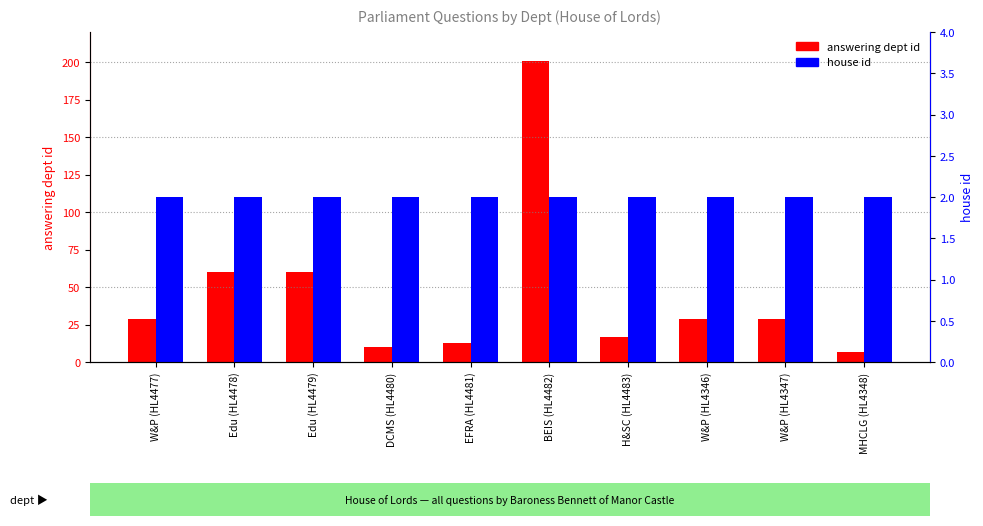

Is the value of answering dept id at EFRA (HL4481) greater than the value of house id at W&P (HL4477)?

Yes